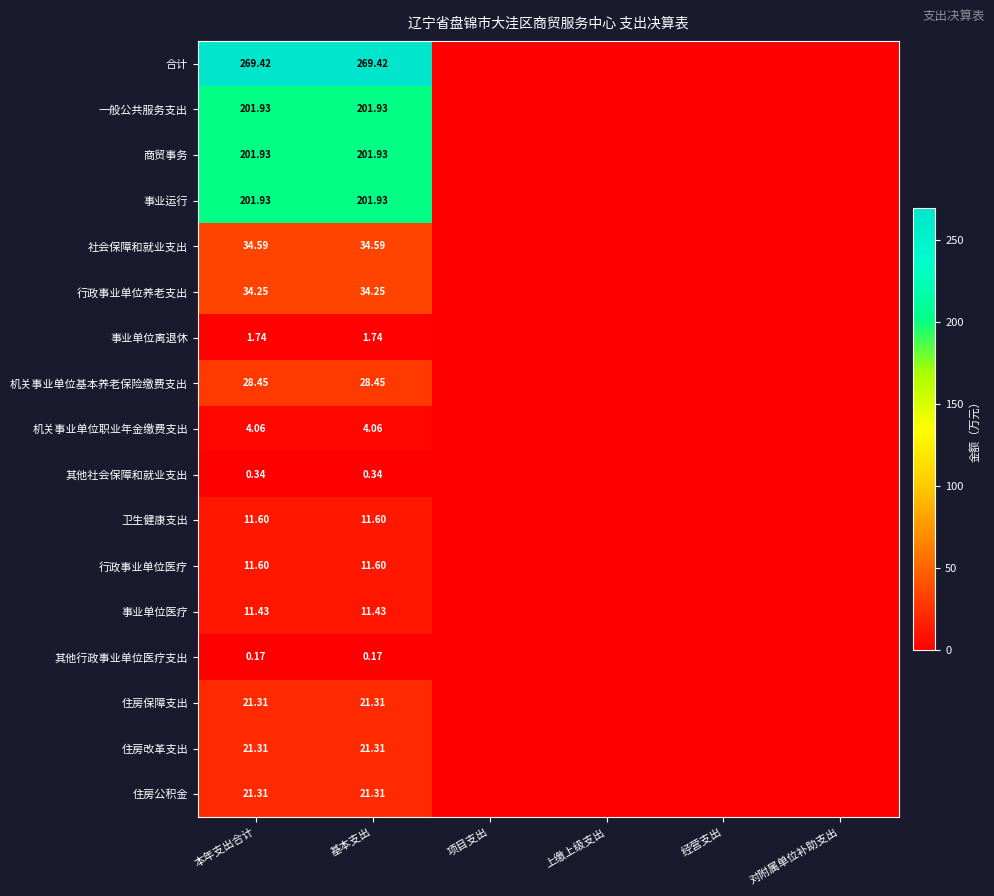

Is it true that 合计 equals 145.2 at 对附属单位补助支出?

False